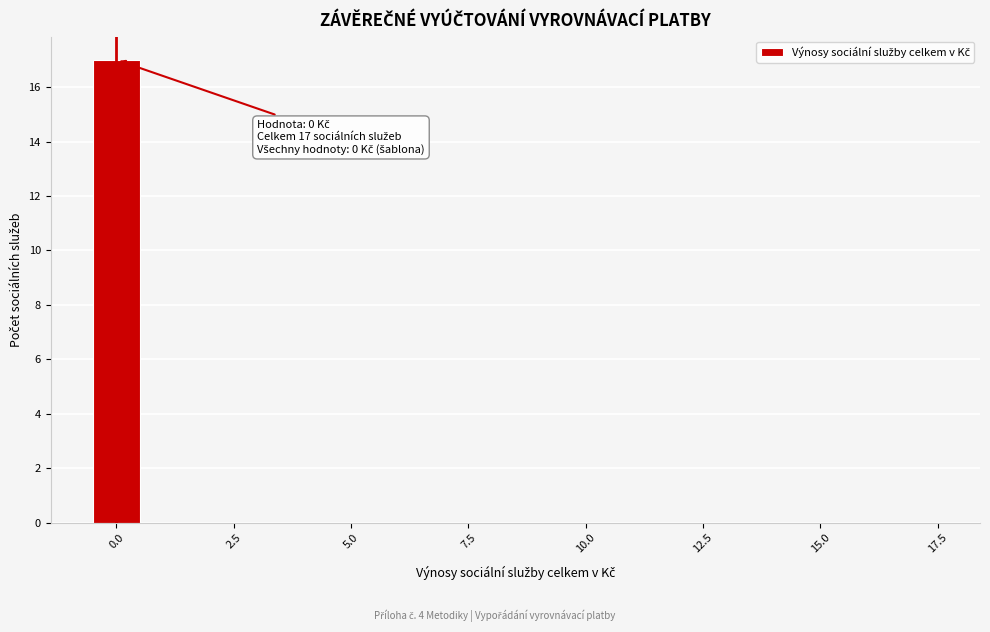

Around what value on the x-axis is the tallest bar? Give the approximate position of its centre, as read against the axis.

0.0